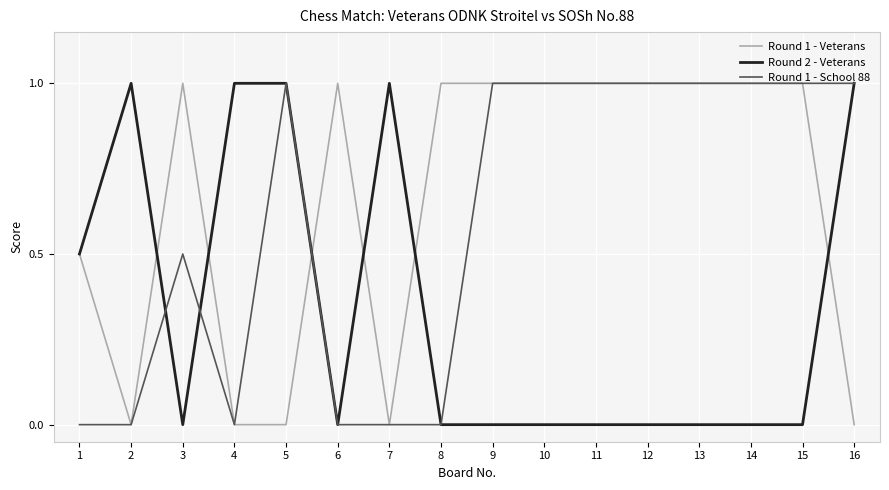

Reading left to right, list all the values displayed in this chart.

Round 1 - Veterans: 0.5	0.0	1.0	0.0	0.0	1.0	0.0	1.0	1.0	1.0	1.0	1.0	1.0	1.0	1.0	0.0
Round 2 - Veterans: 0.5	1.0	0.0	1.0	1.0	0.0	1.0	0.0	0.0	0.0	0.0	0.0	0.0	0.0	0.0	1.0
Round 1 - School 88: 0.0	0.0	0.5	0.0	1.0	0.0	0.0	0.0	1.0	1.0	1.0	1.0	1.0	1.0	1.0	1.0